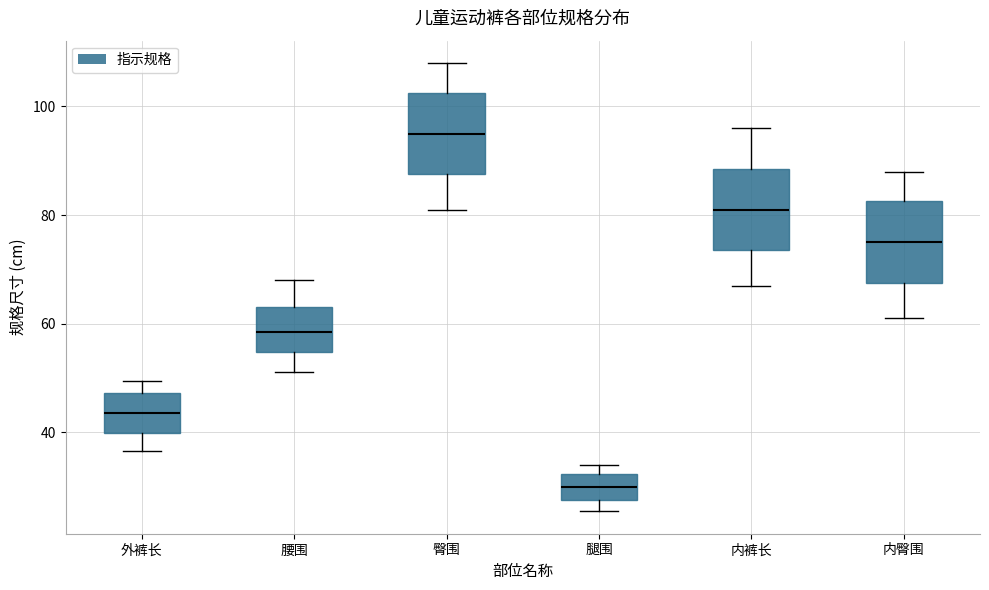

Which box's median line is the highest?

臀围